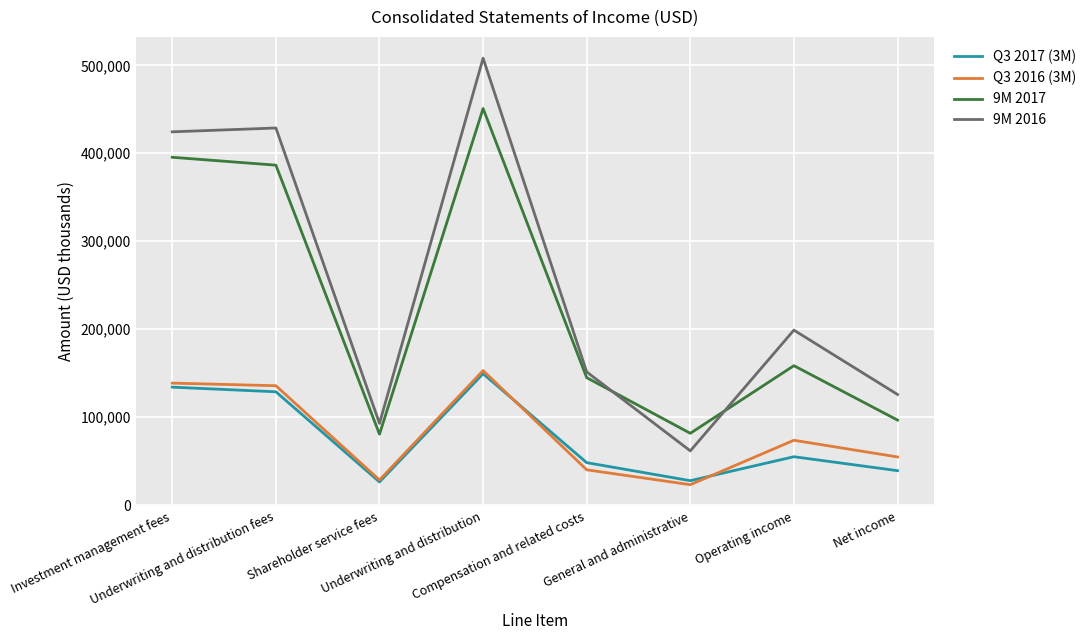

True or false: Q3 2017 (3M) and 9M 2017 cross at least once.

False